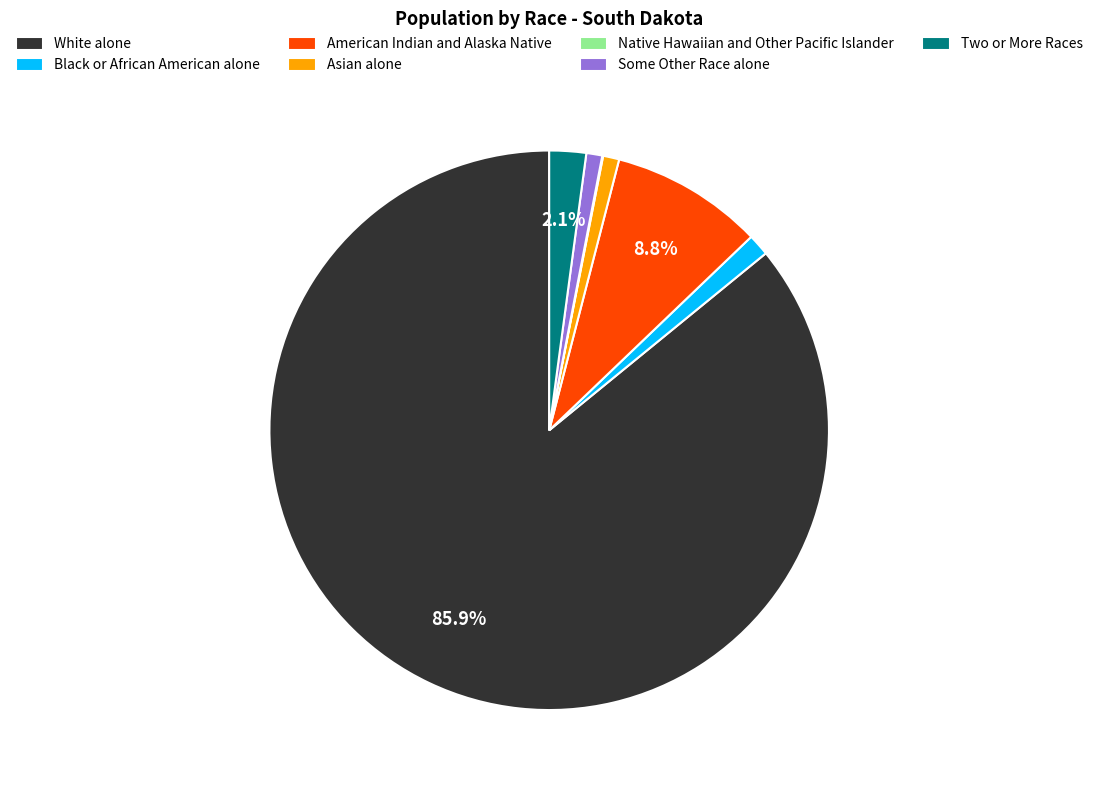

Combined, do American Indian and Alaska Native and Black or African American alone account for over 50%?

No